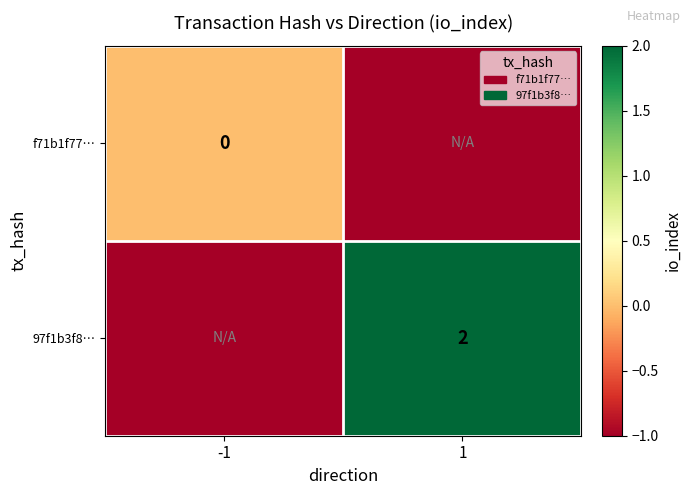

Is it true that 97f1b3f8… equals 2 at 1?

True